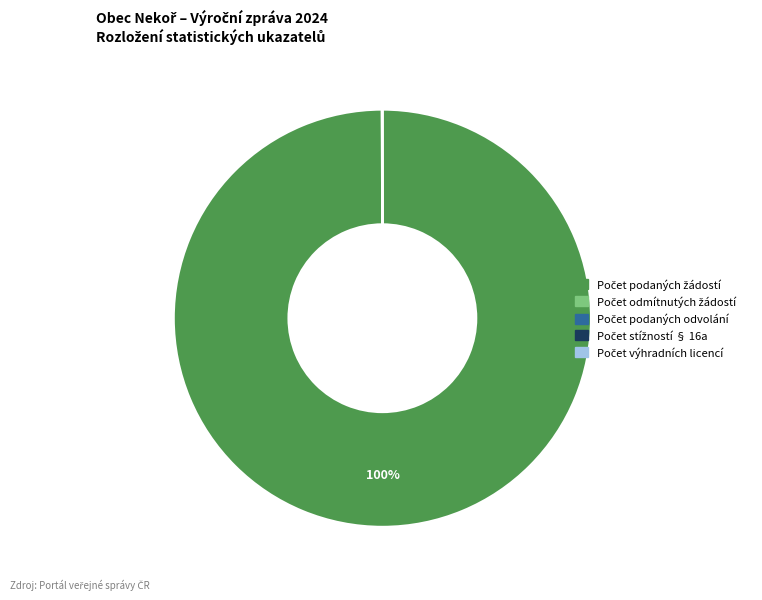

To the nearest percent, what is the difference between the largest and smallest slice percentages?

100%